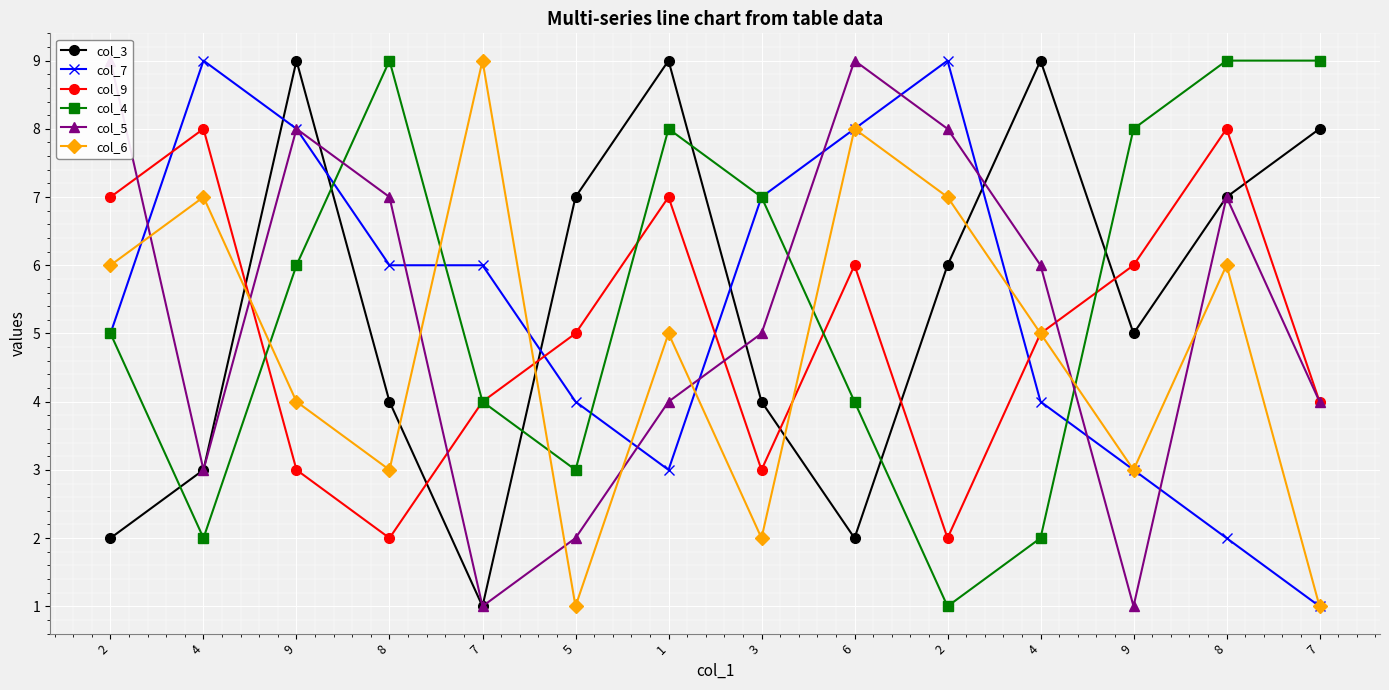

Which category has the lowest value across all series?

7